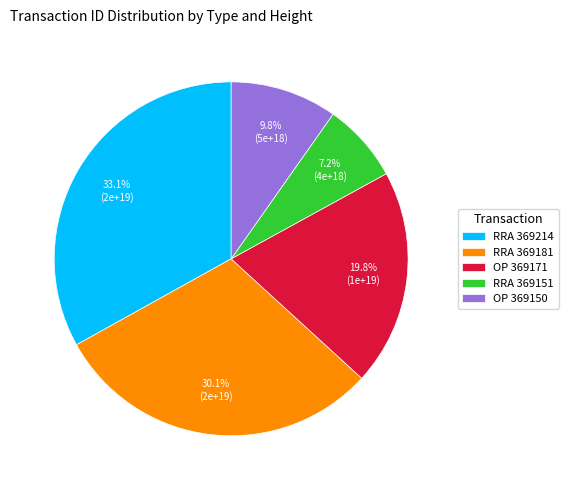

Does RRA 369181 represent more than half of the total?

No